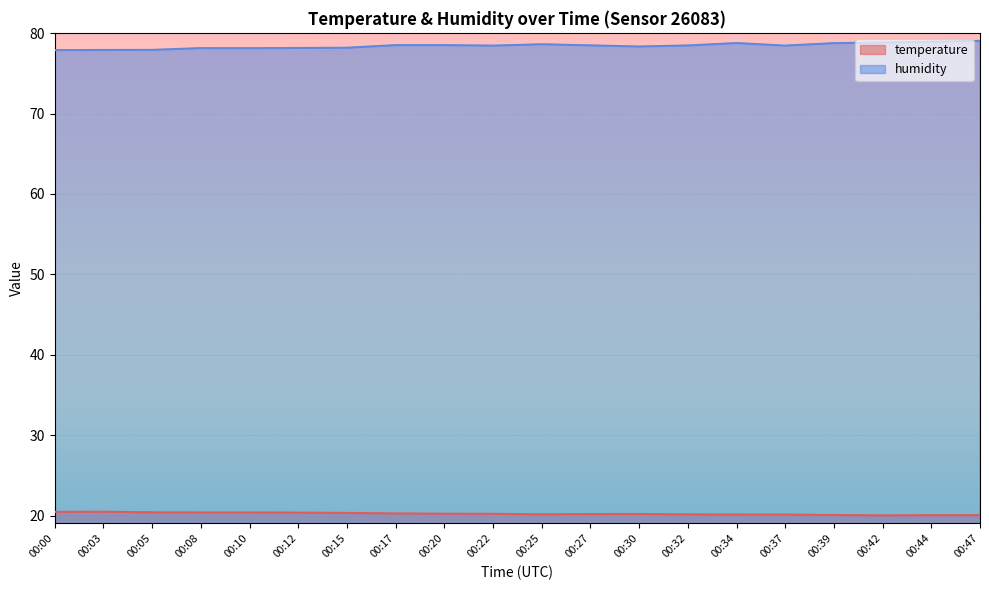

Does the chart display data point markers on the line(s)?

No